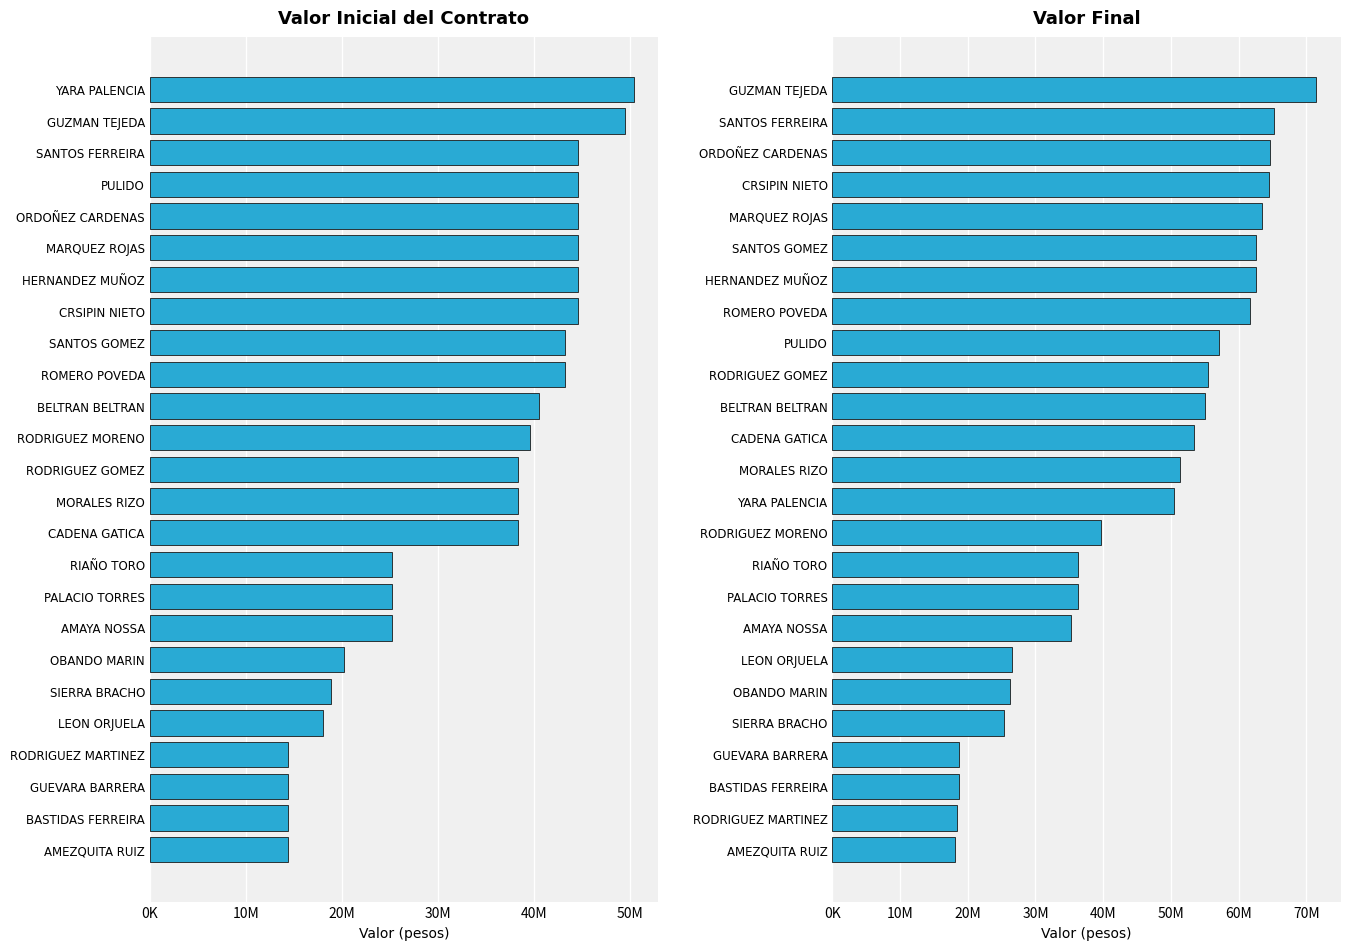

How many data points does each series have?

25